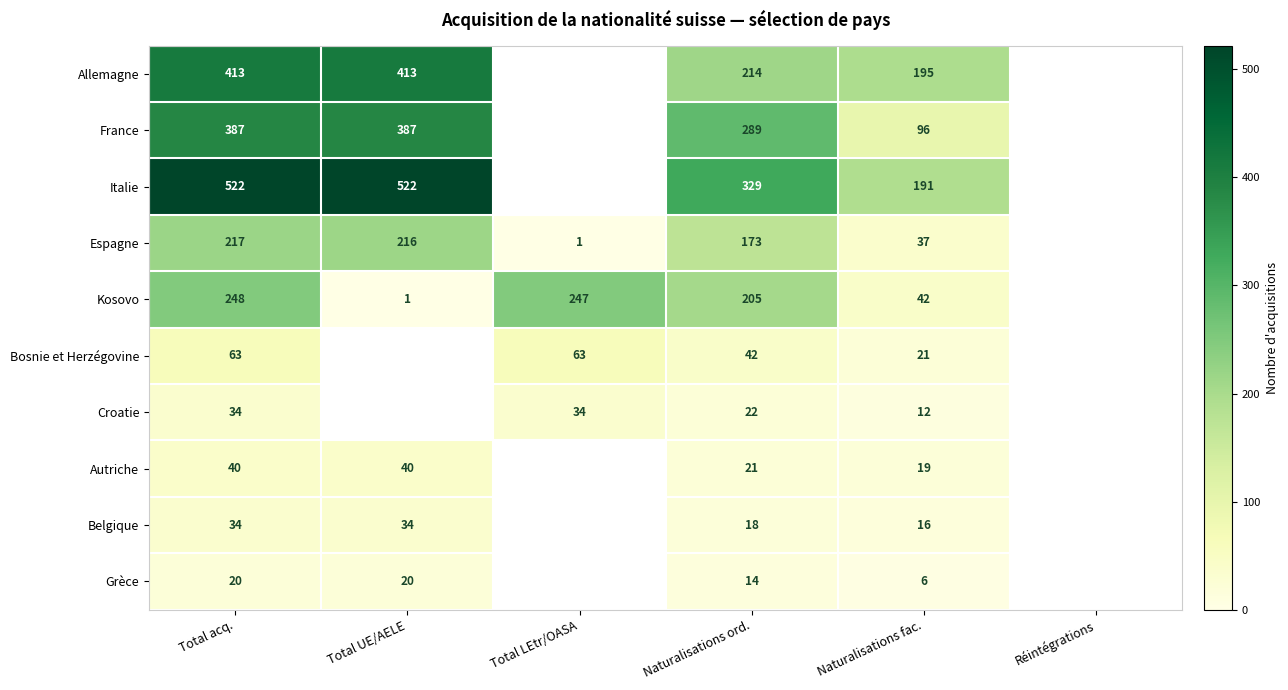

What is the spread (max minus min) of values at Total acq.?

502